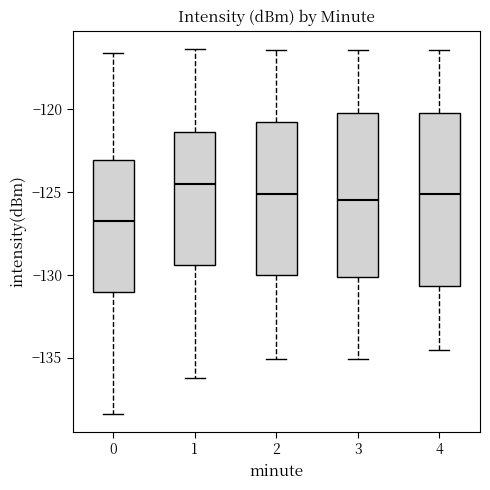

Which box is the tallest, from its lower edge to its upper edge?

4